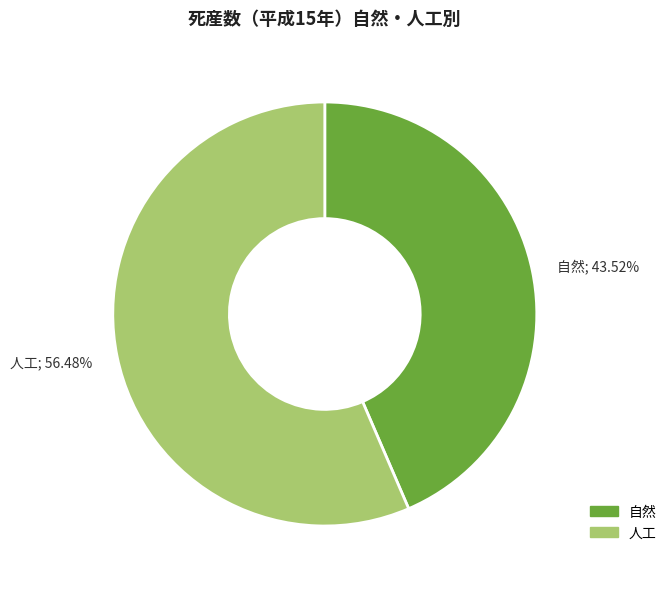

How many slices are in this pie chart?

2